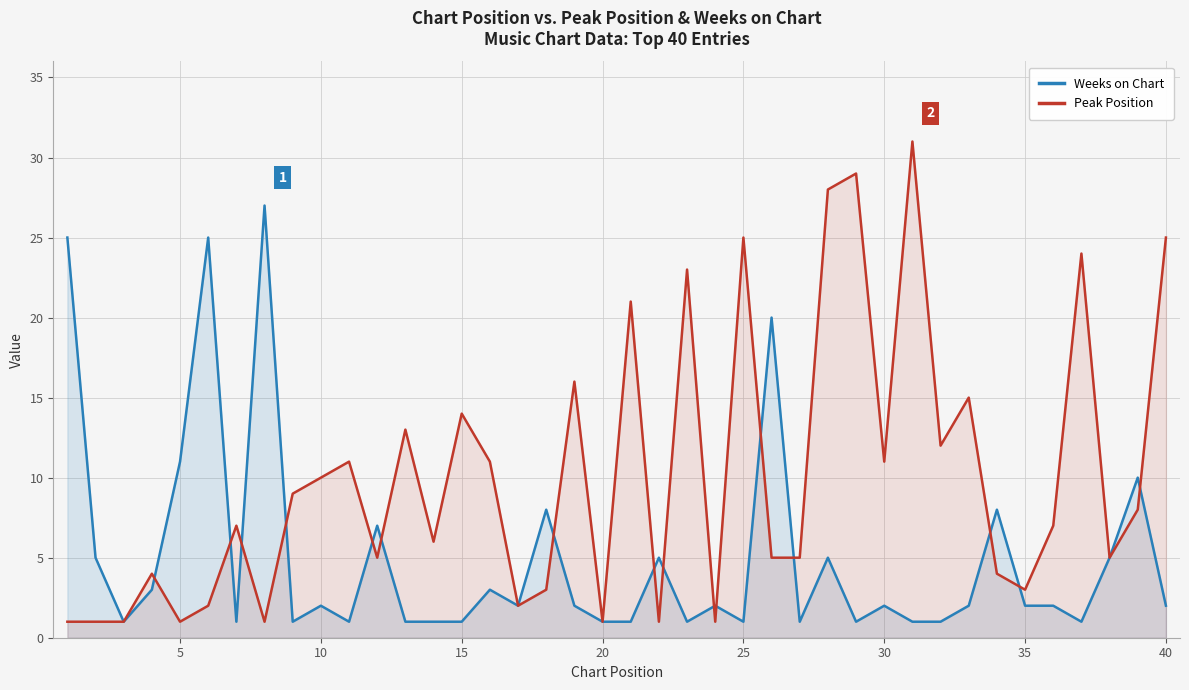

Which series has the largest total across all categories?

Peak Position